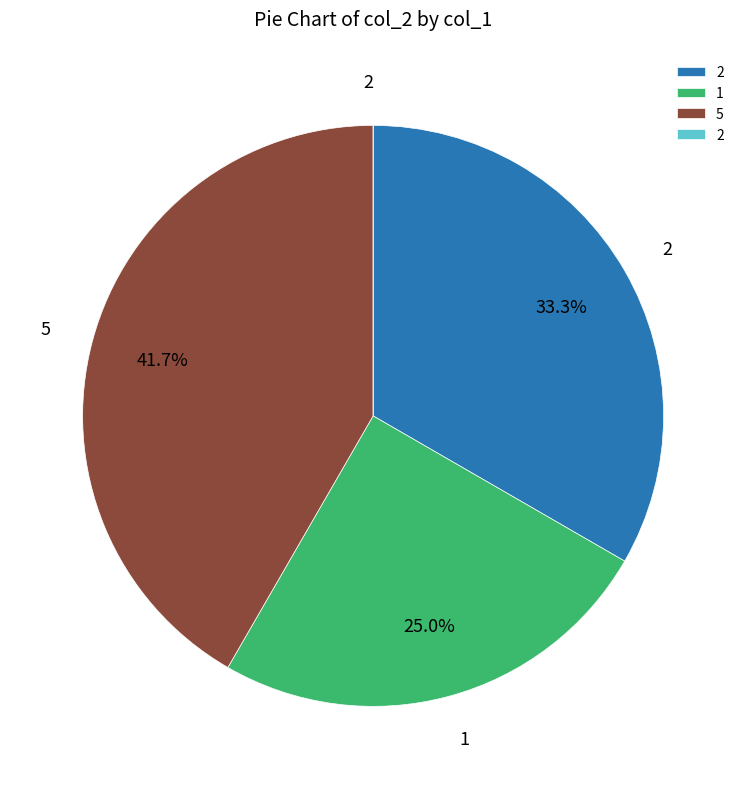

Is there a majority slice in this chart?

No